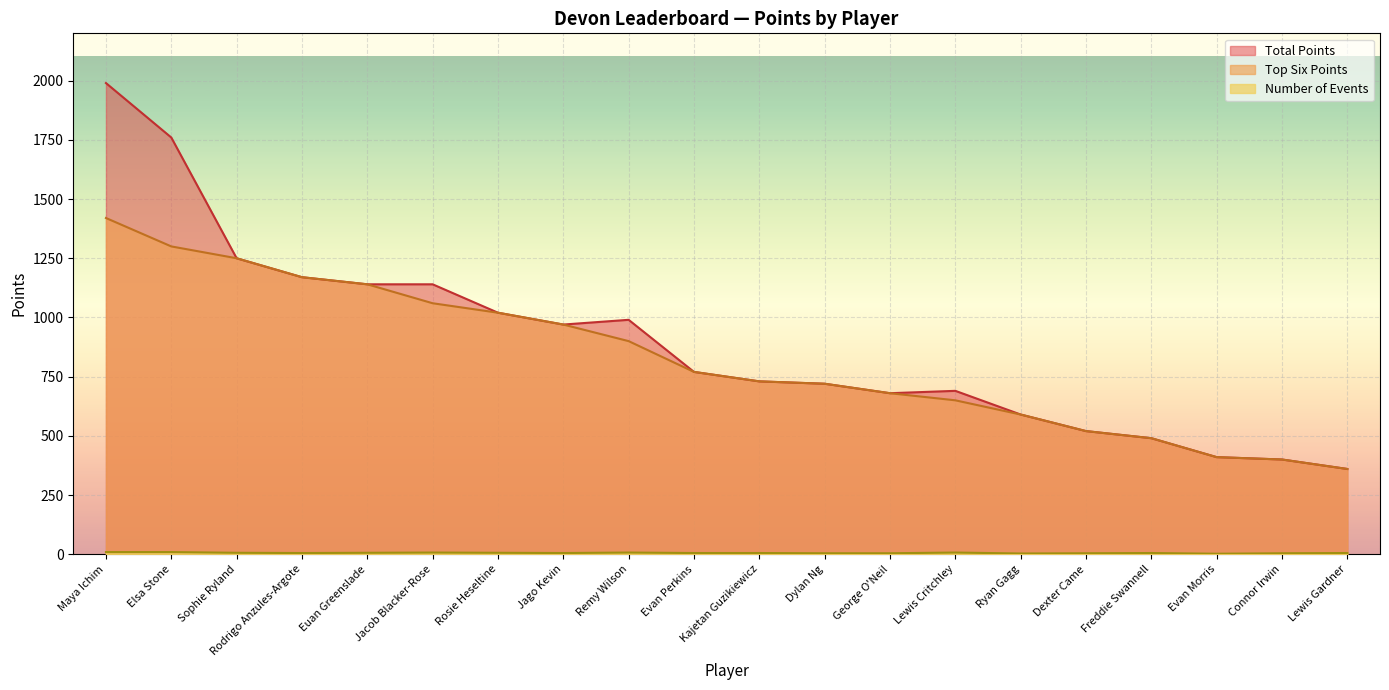

Reading left to right, list all the values displayed in this chart.

Top Six Points: 1420	1300	1250	1170	1140	1060	1020	970	900	770	730	720	680	650	590	520	490	410	400	360
Total Points: 1990	1760	1250	1170	1140	1140	1020	970	990	770	730	720	680	690	590	520	490	410	400	360
Number of Events: 9	9	6	5	6	7	6	5	7	5	5	4	4	7	3	4	5	2	4	5